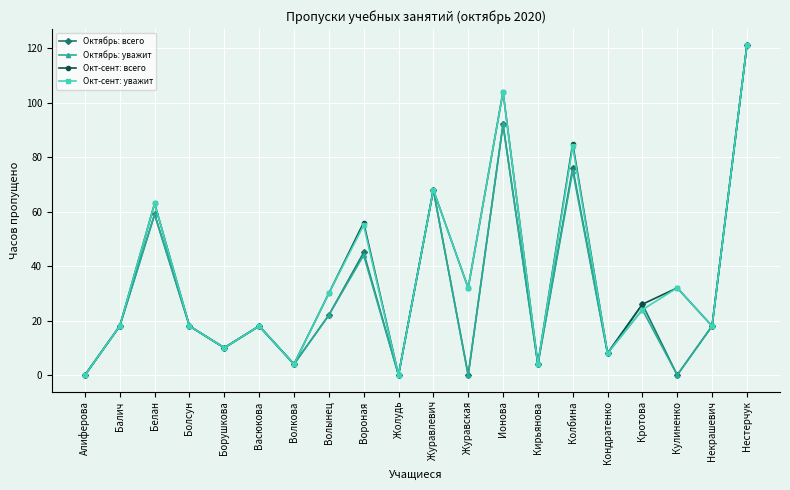

Where does the Окт-сент: уважит series first go above 24?

Белан